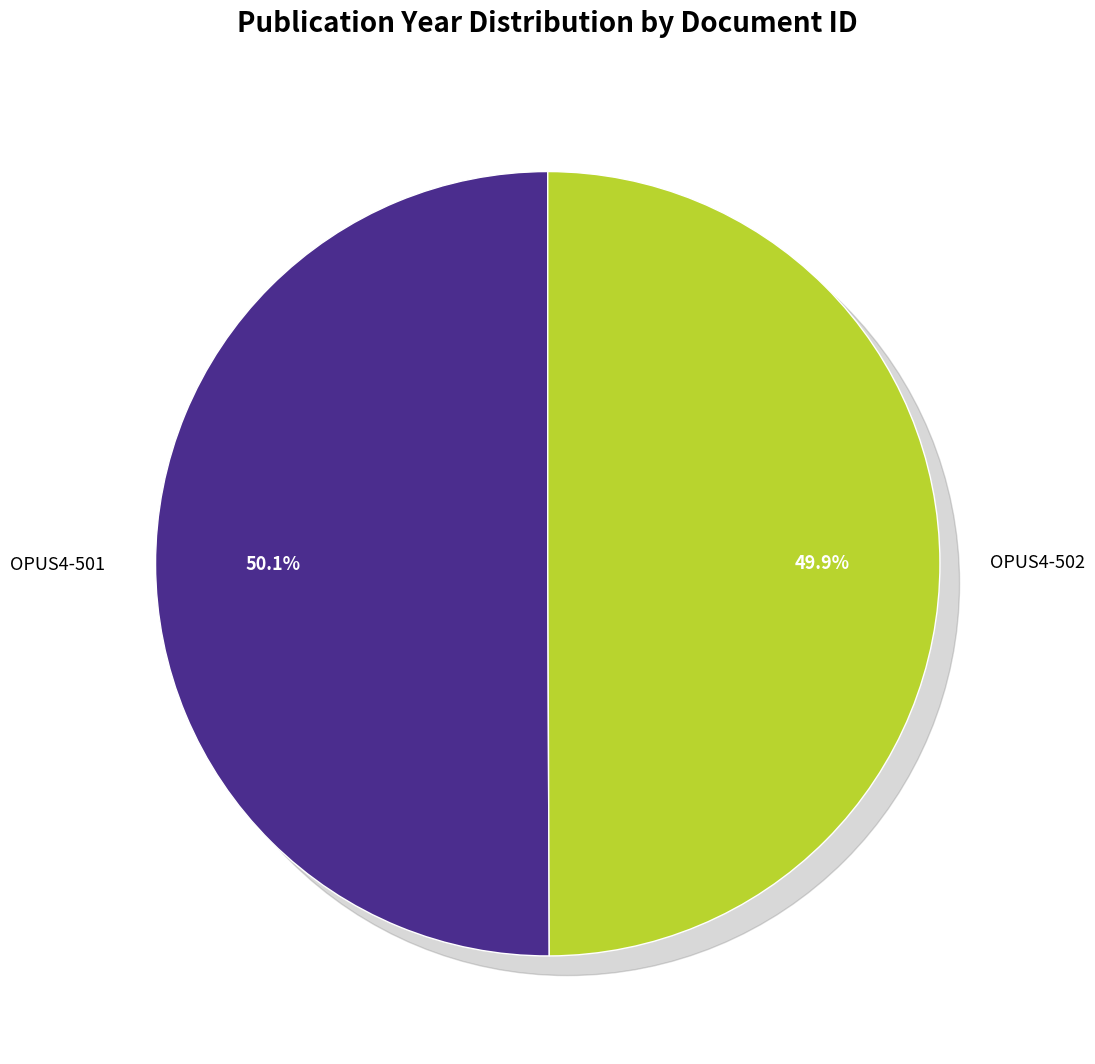

Rank the categories by value from lowest to highest.

OPUS4-502, OPUS4-501